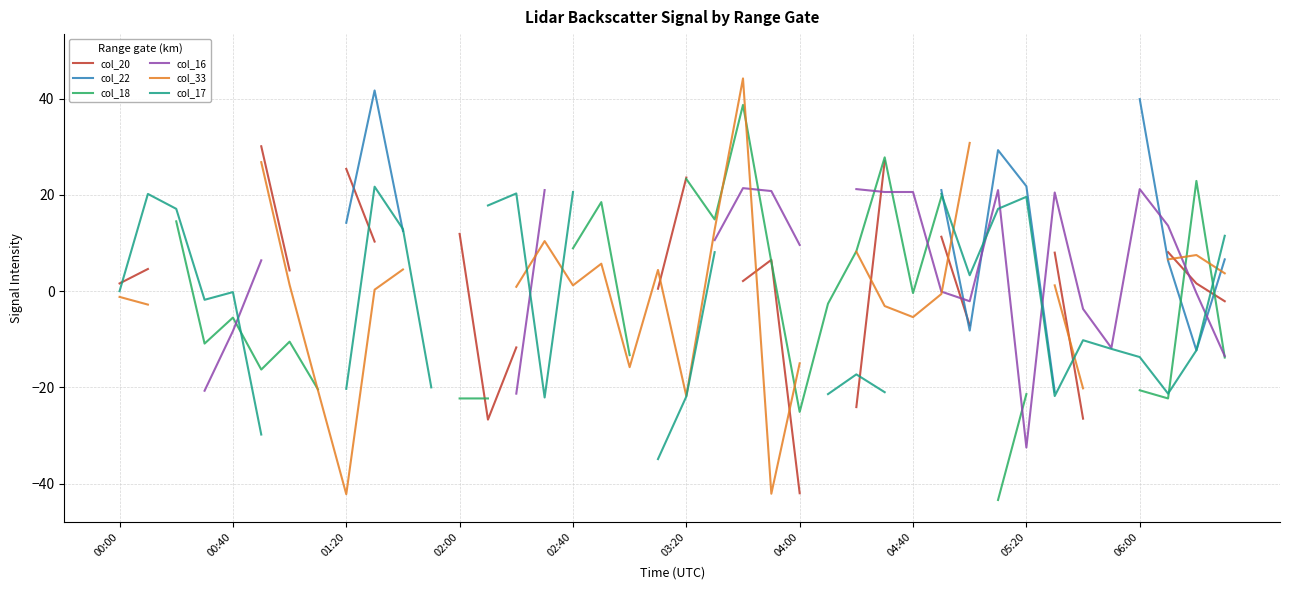

What is the minimum value shown in the chart?

-43.4